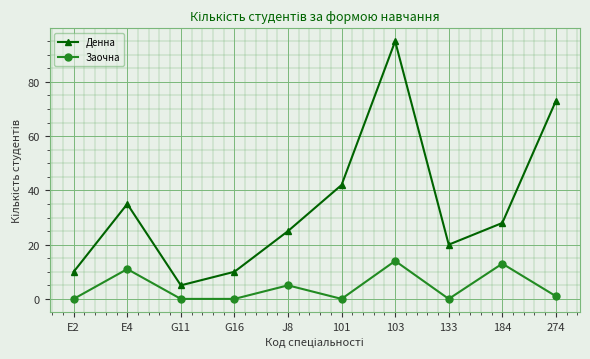

Which series has the largest total across all categories?

Денна